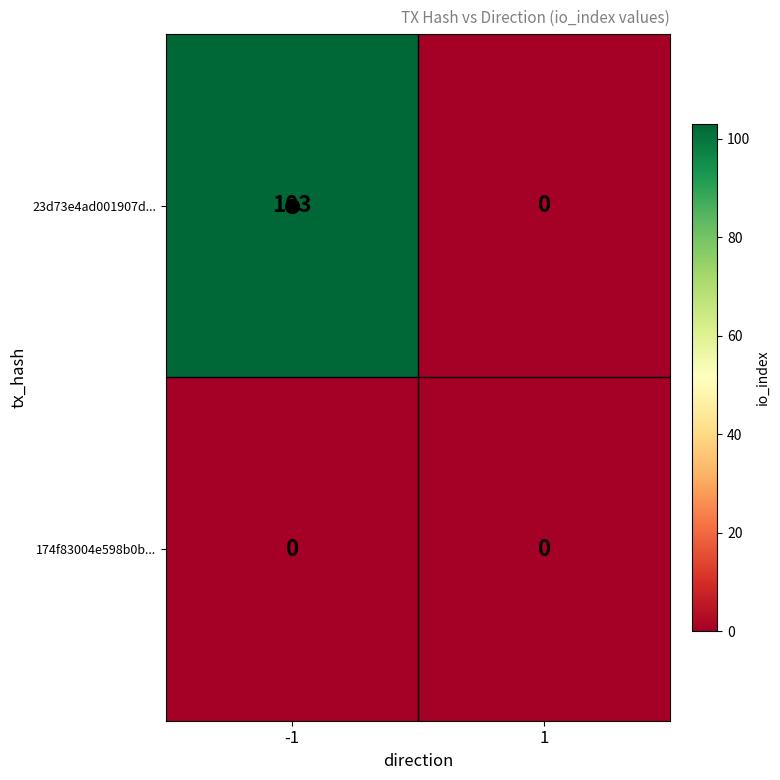

What is the difference between the 23d73e4ad001907d... values at 1 and -1?

103